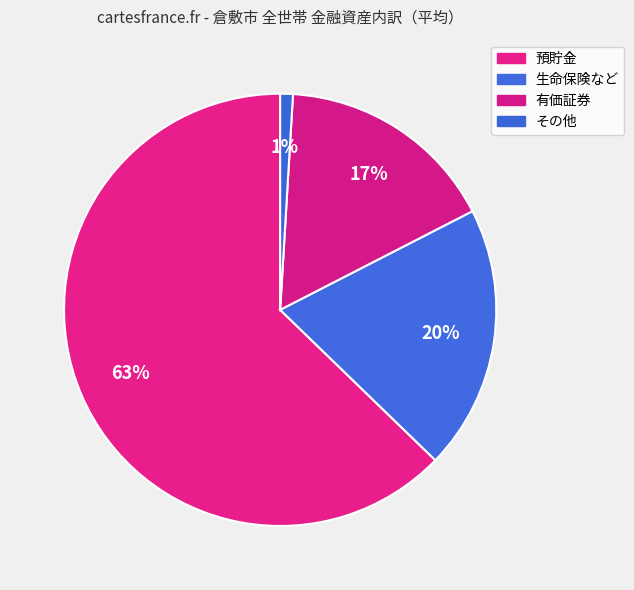

Which has a higher value, 有価証券 or その他?

有価証券